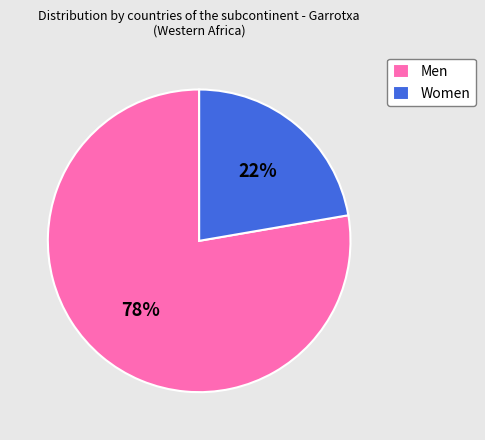

Which category has the biggest portion of the pie?

Men